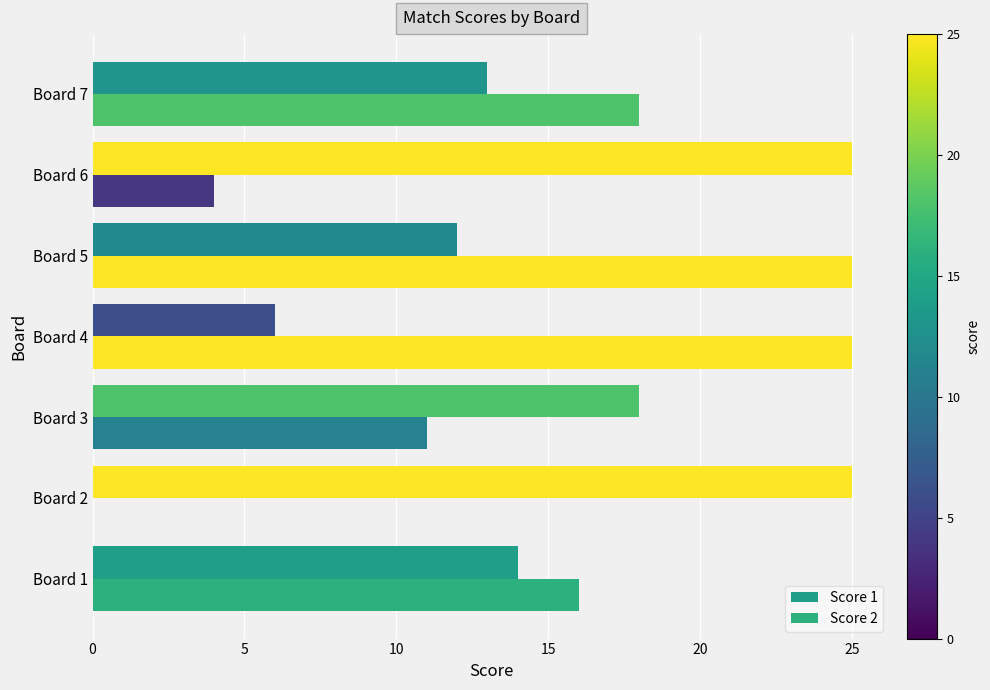

Rank the series by their average value, from highest to lowest.

Score 1, Score 2